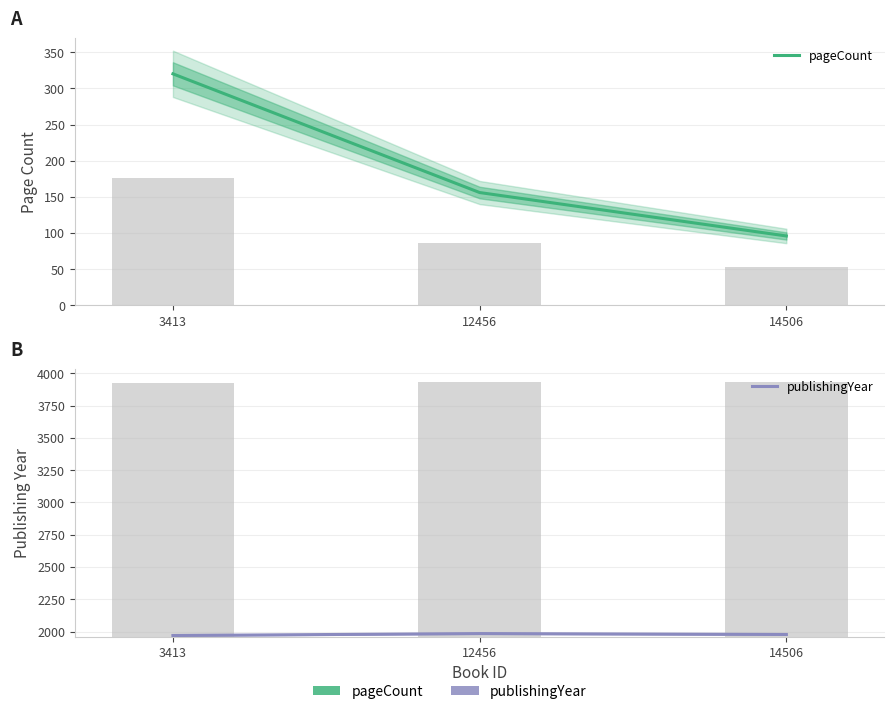

Count the number of data series in this chart.

2